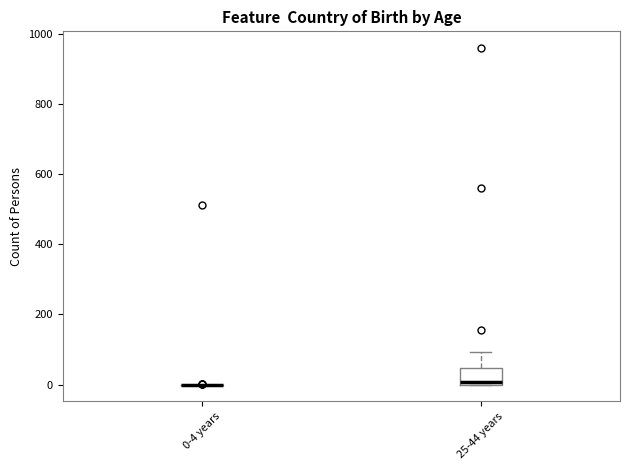

Reading left to right, transcribe this box plot: for each box, give where its median line is, the range the box spans, and where its two whiskers end, as read against the y-axis. The values are not printed on the chart, so give them approximately, as read against the axis.

0-4 years: box collapsed to a line at 0, whiskers 0 to 0
25-44 years: median 0 (just above the box's lower edge), box 0 to 40, whiskers 0 to 100